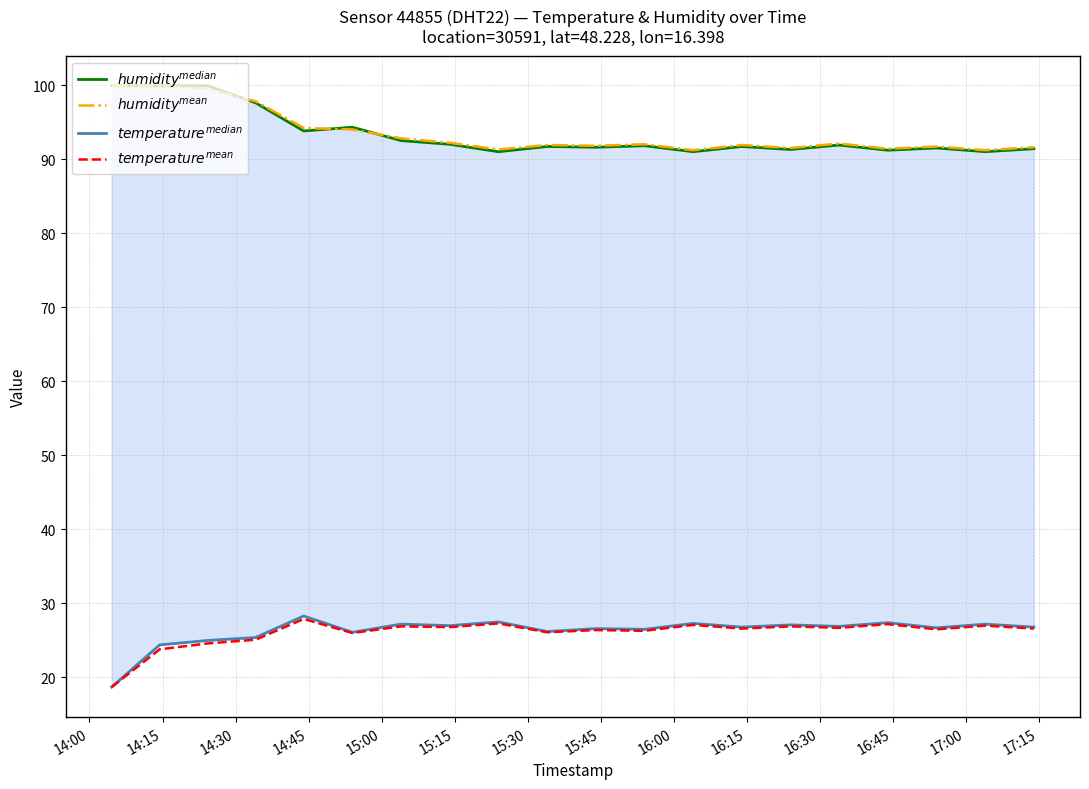

What is the sum of all $temperature^{median}$ values?

525.1